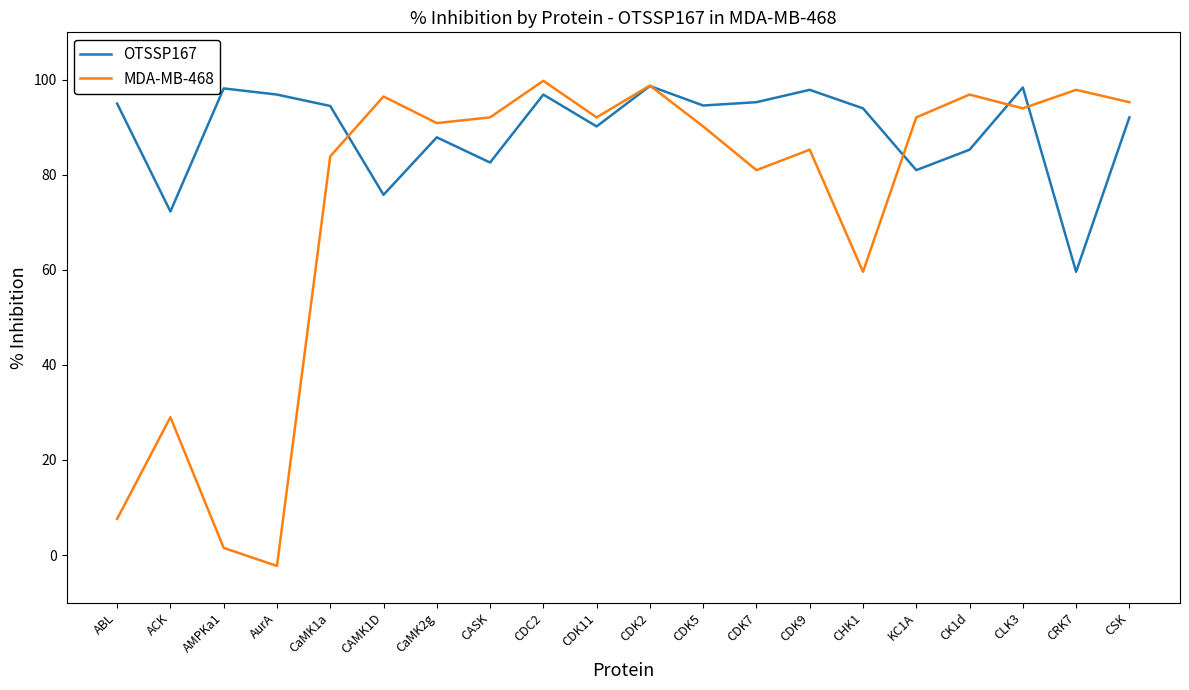

In MDA-MB-468, how many points are lower than both neighbors (excluding endpoints)?

6